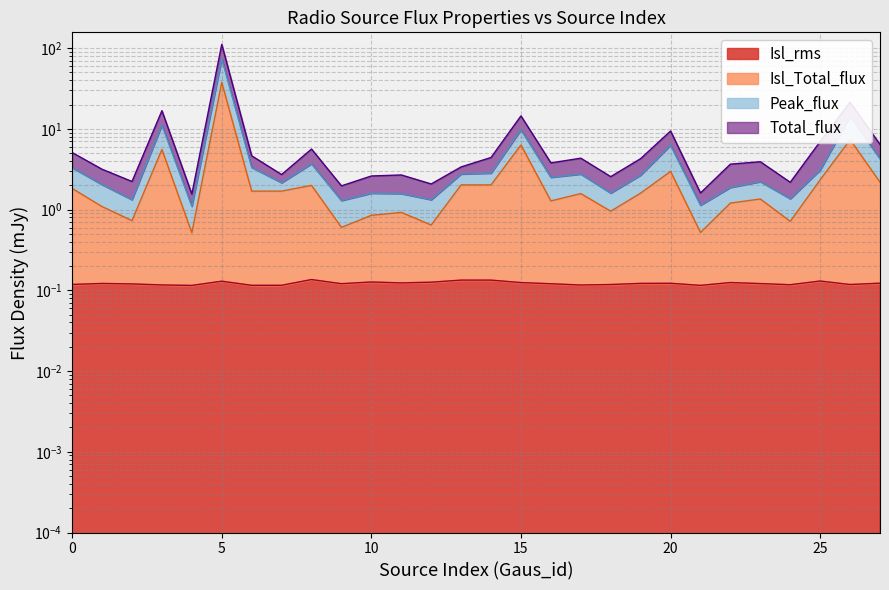

True or false: Peak_flux and Total_flux intersect in this chart.

False